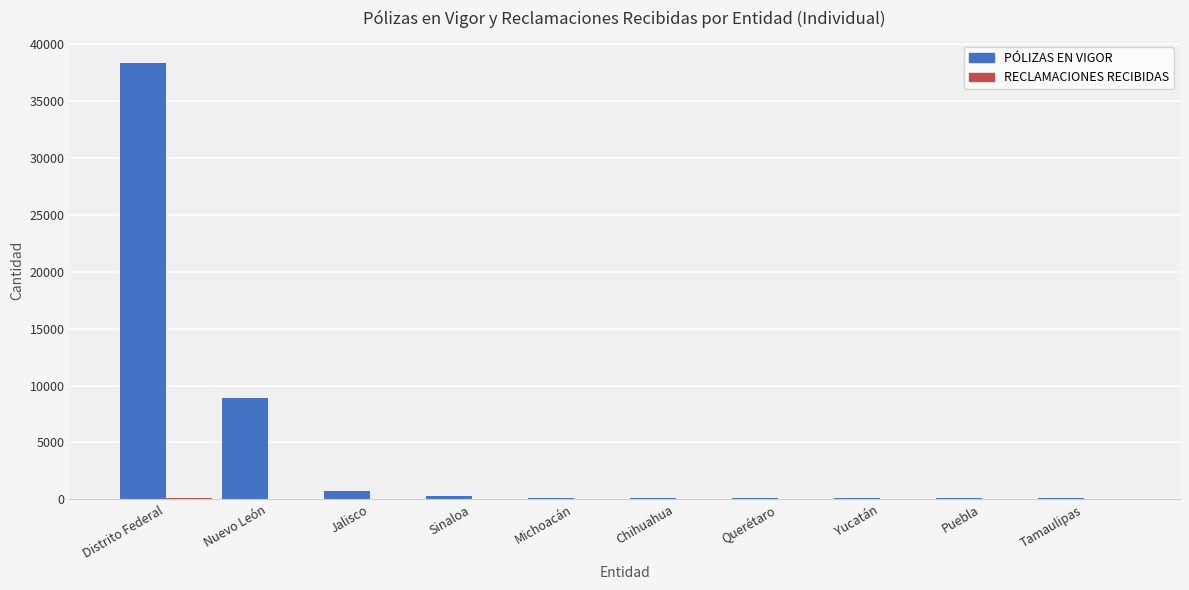

What is the maximum value shown in the chart?

38381